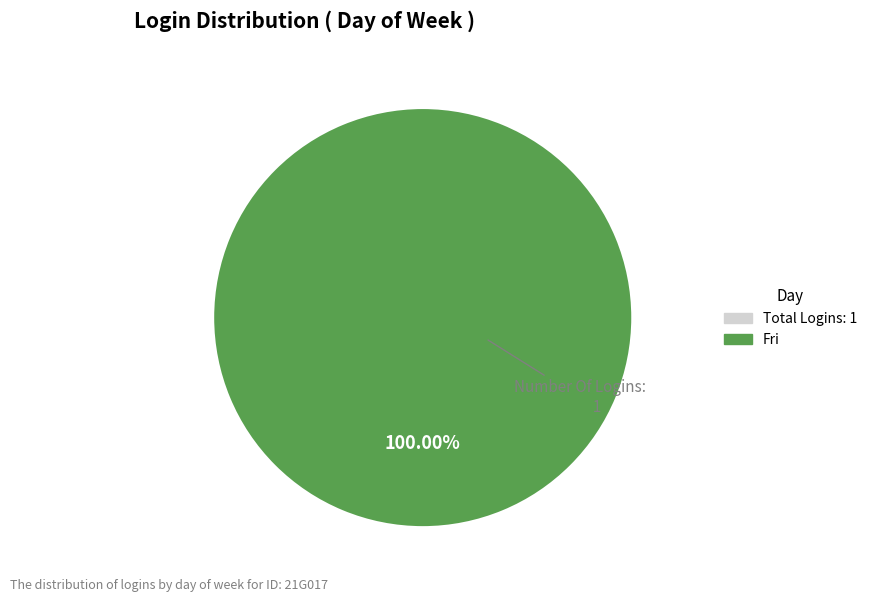

How many segments does this pie chart have?

1